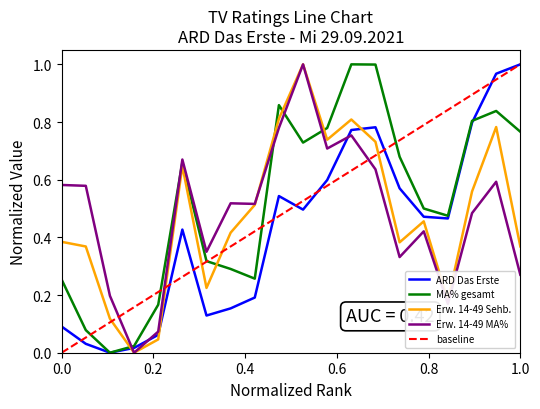

True or false: Erw. 14-49 Sehb. and ARD Das Erste intersect in this chart.

True